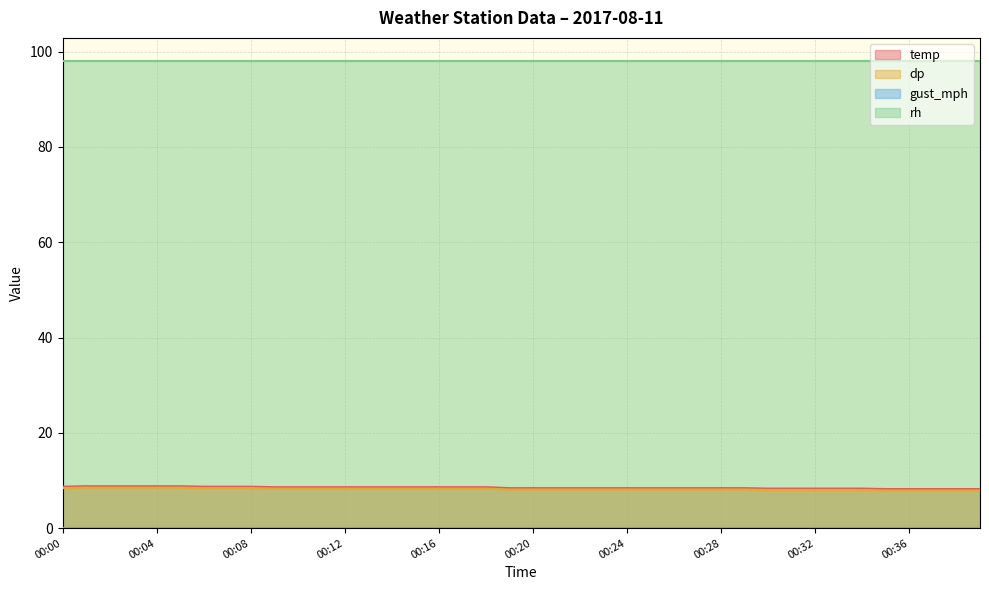

Which series has the largest total across all categories?

rh